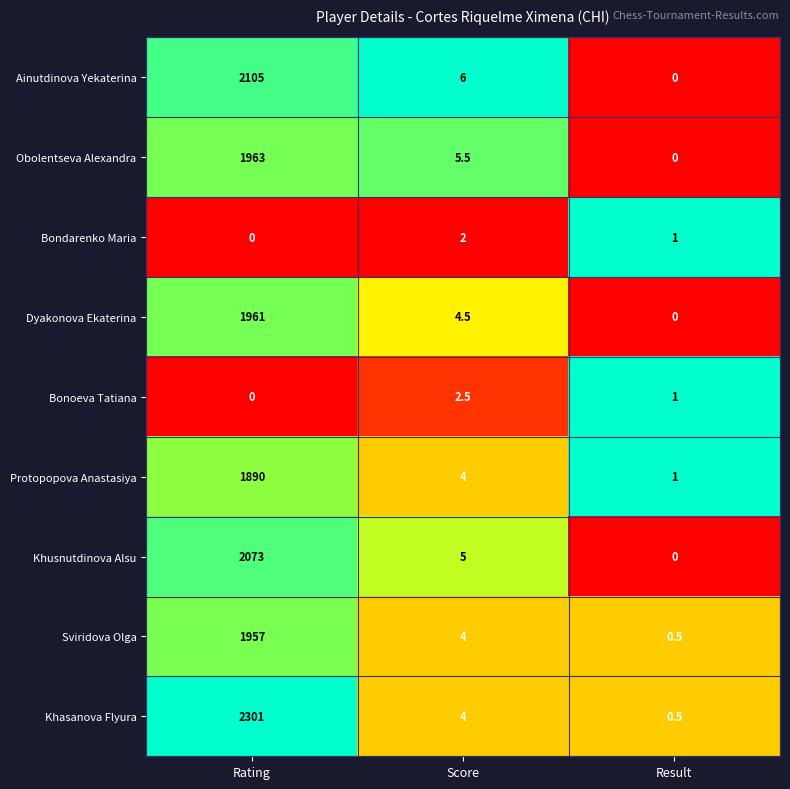

At how many categories does at least one series exceed 0?

3